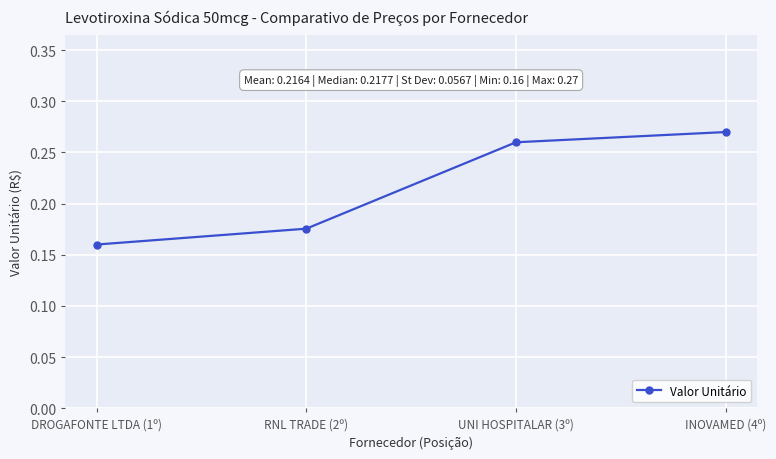

Which label corresponds to the largest value in the chart?

INOVAMED (4º)